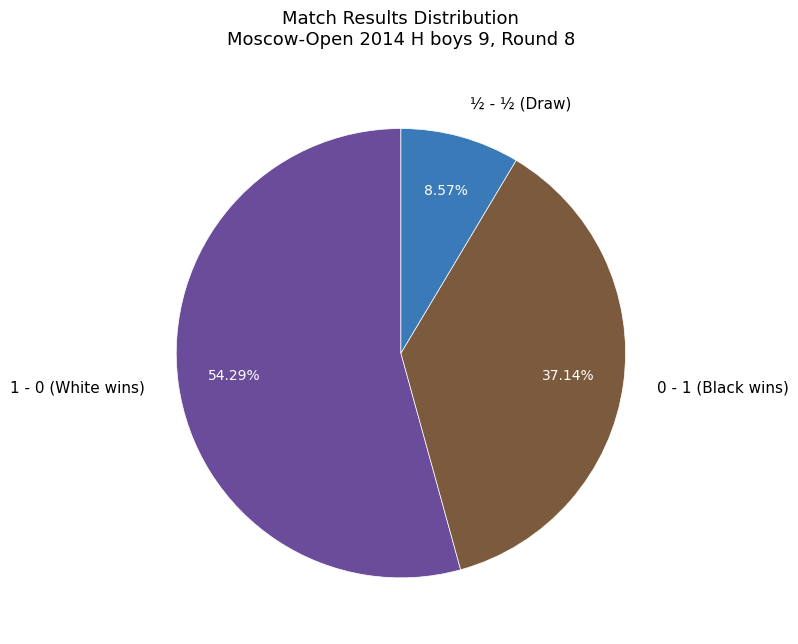

Which slice is the largest?

1 - 0